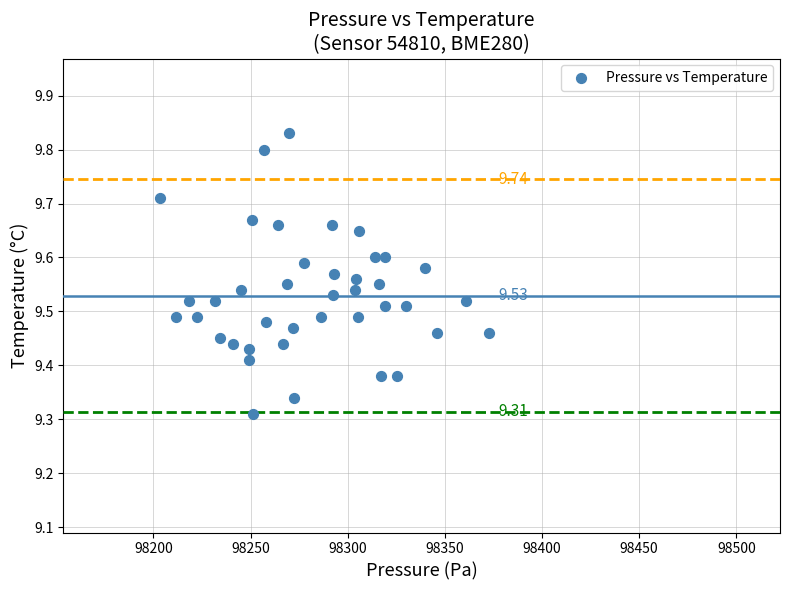

What is the range of Y values (max minus min)?

0.5